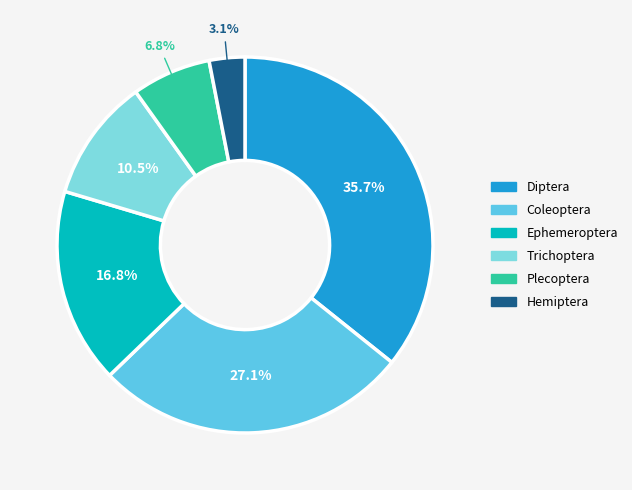

What portion of the pie excludes Coleoptera?

72.9%